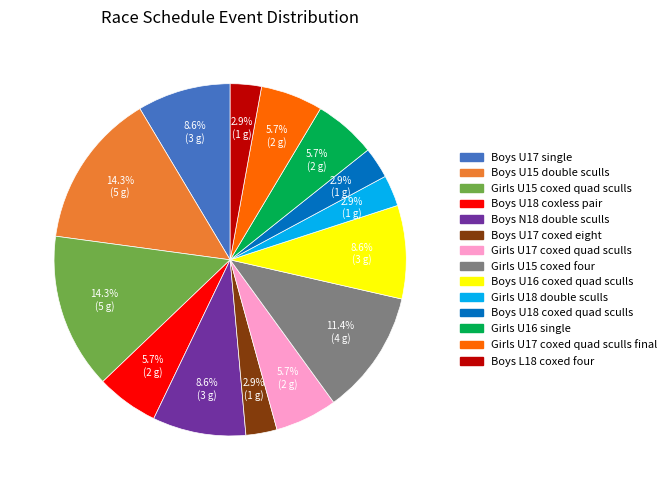

To the nearest percent, what is the difference between the largest and smallest slice percentages?

11%